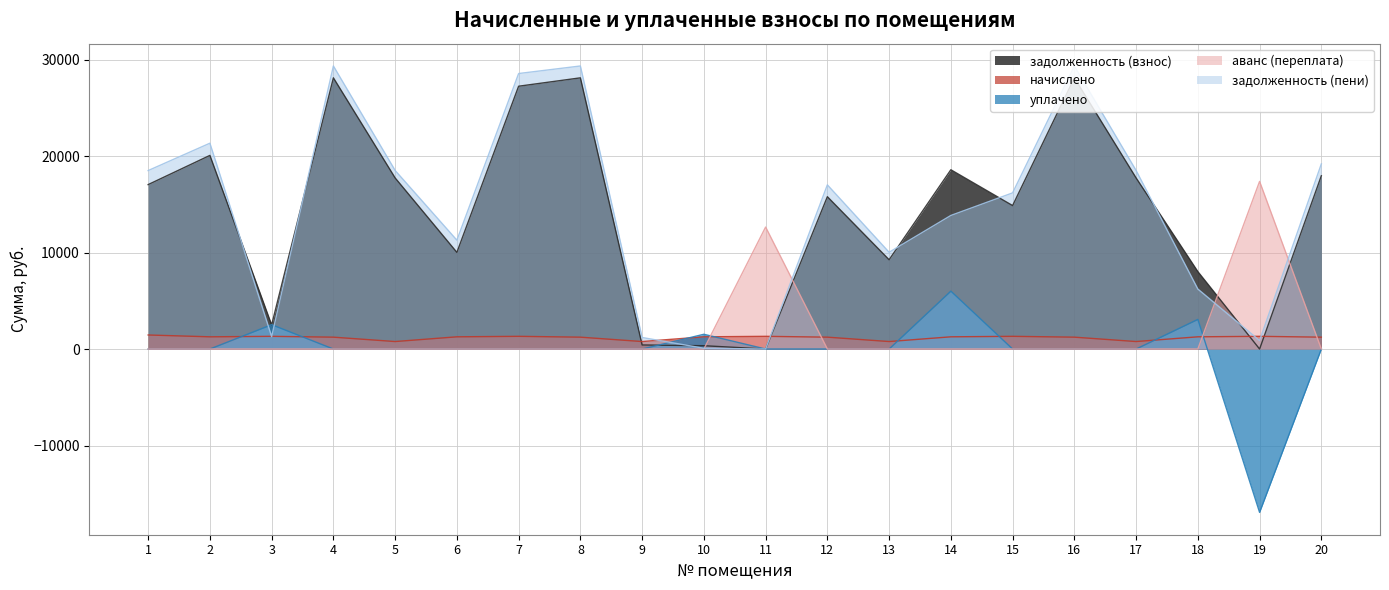

At 20, list the series in order from smallest to largest.

уплачено, аванс (переплата), начислено, задолженность (взнос), задолженность (пени)